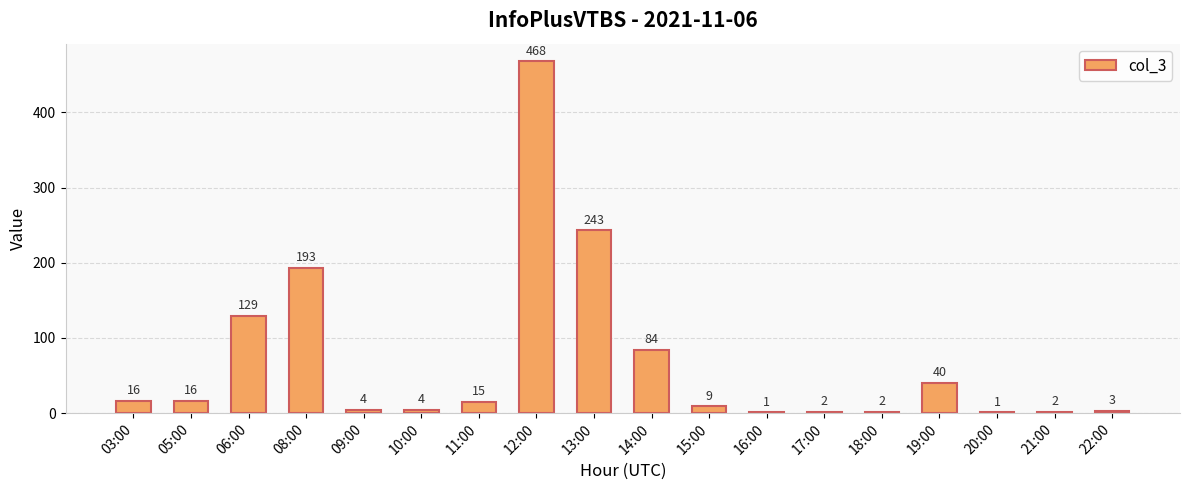

Reading right to left, what are all the values shown in this chart?

22:00=3	21:00=2	20:00=1	19:00=40	18:00=2	17:00=2	16:00=1	15:00=9	14:00=84	13:00=243	12:00=468	11:00=15	10:00=4	09:00=4	08:00=193	06:00=129	05:00=16	03:00=16